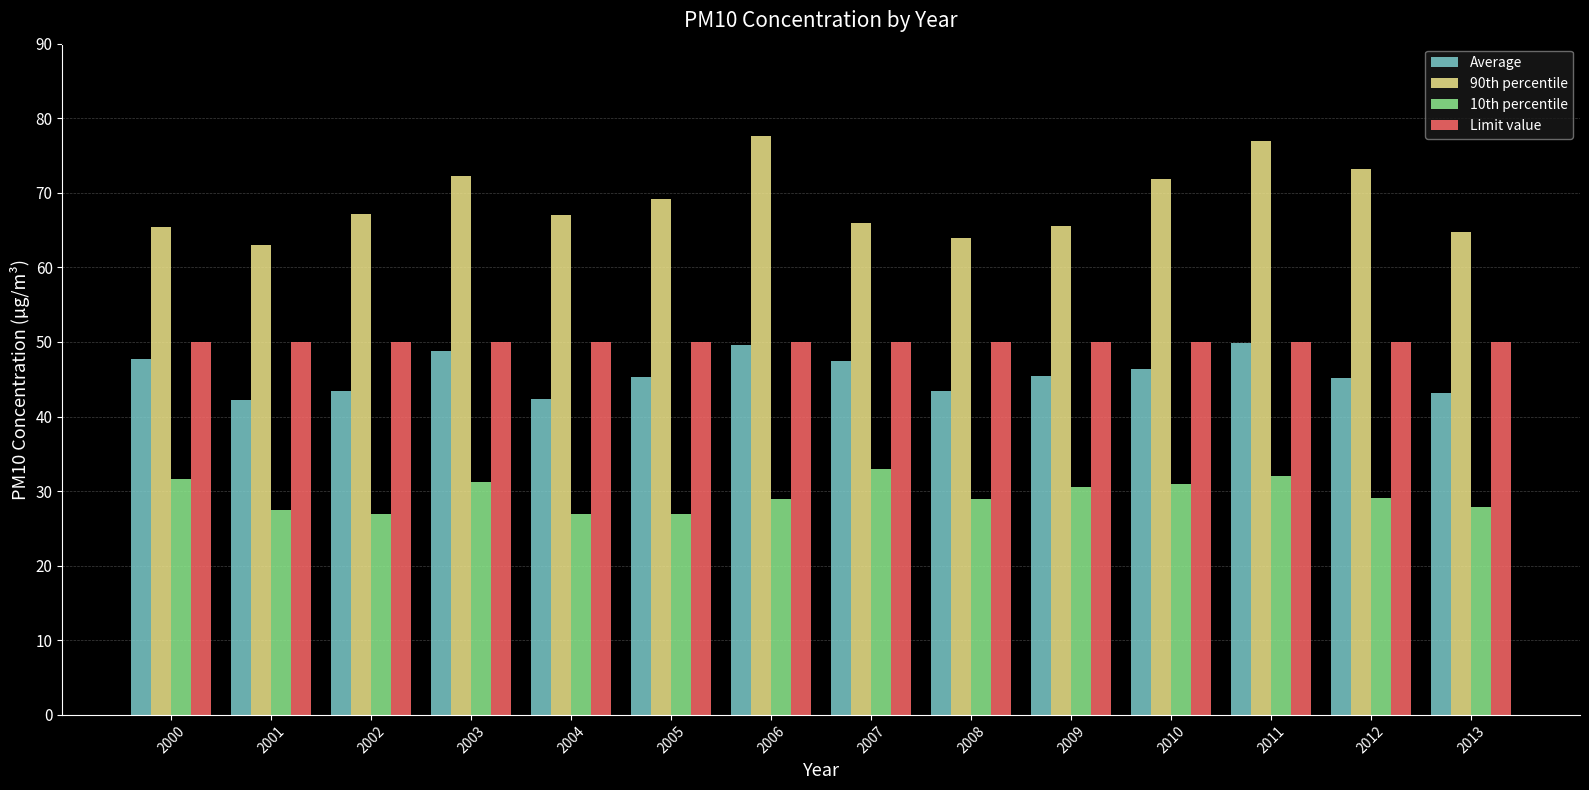

What is the total value across all series at 2010?

199.2